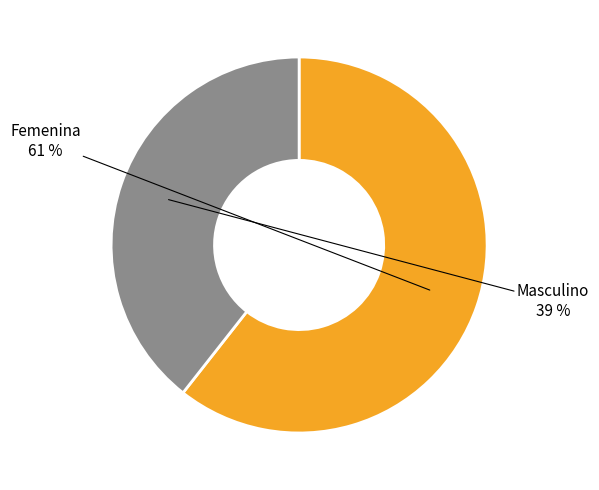

To the nearest percent, what percentage of the pie is Masculino?

39%